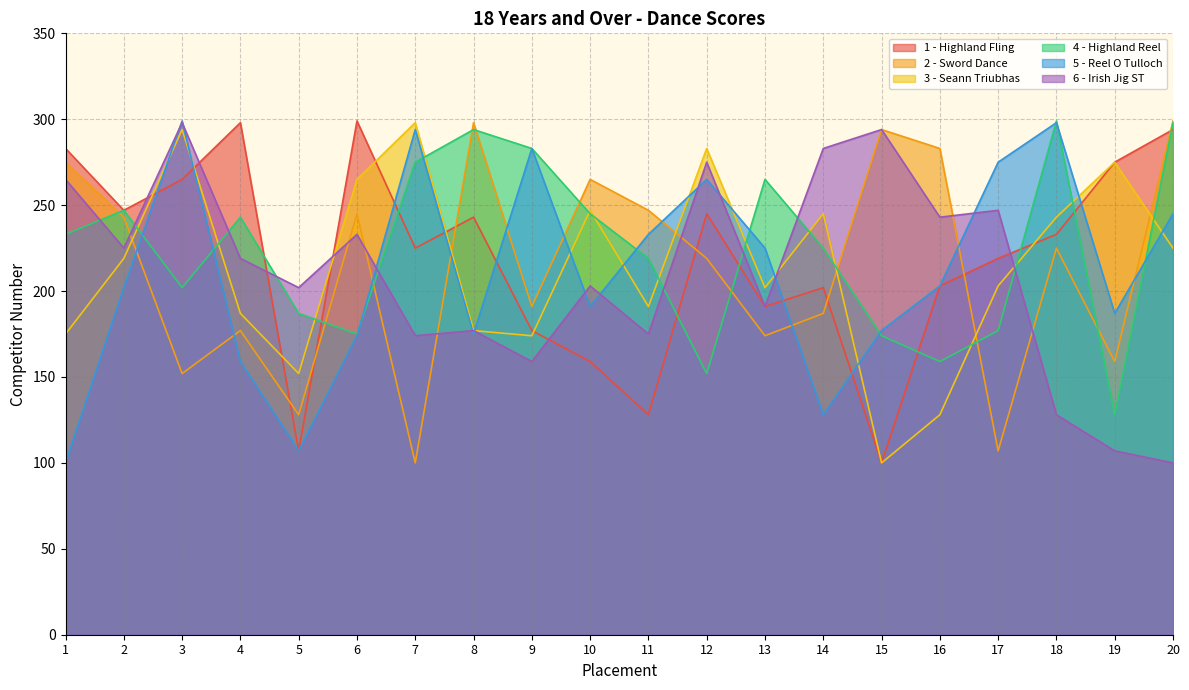

At which category does the chart reach its minimum across all series?

15